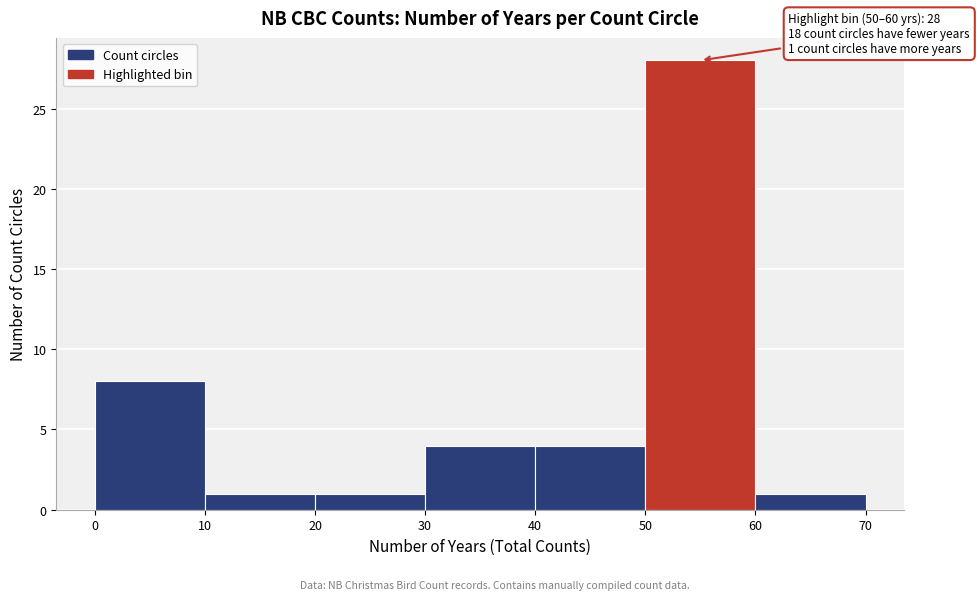

Over which range of the x-axis is the bar tallest?

50 to 60